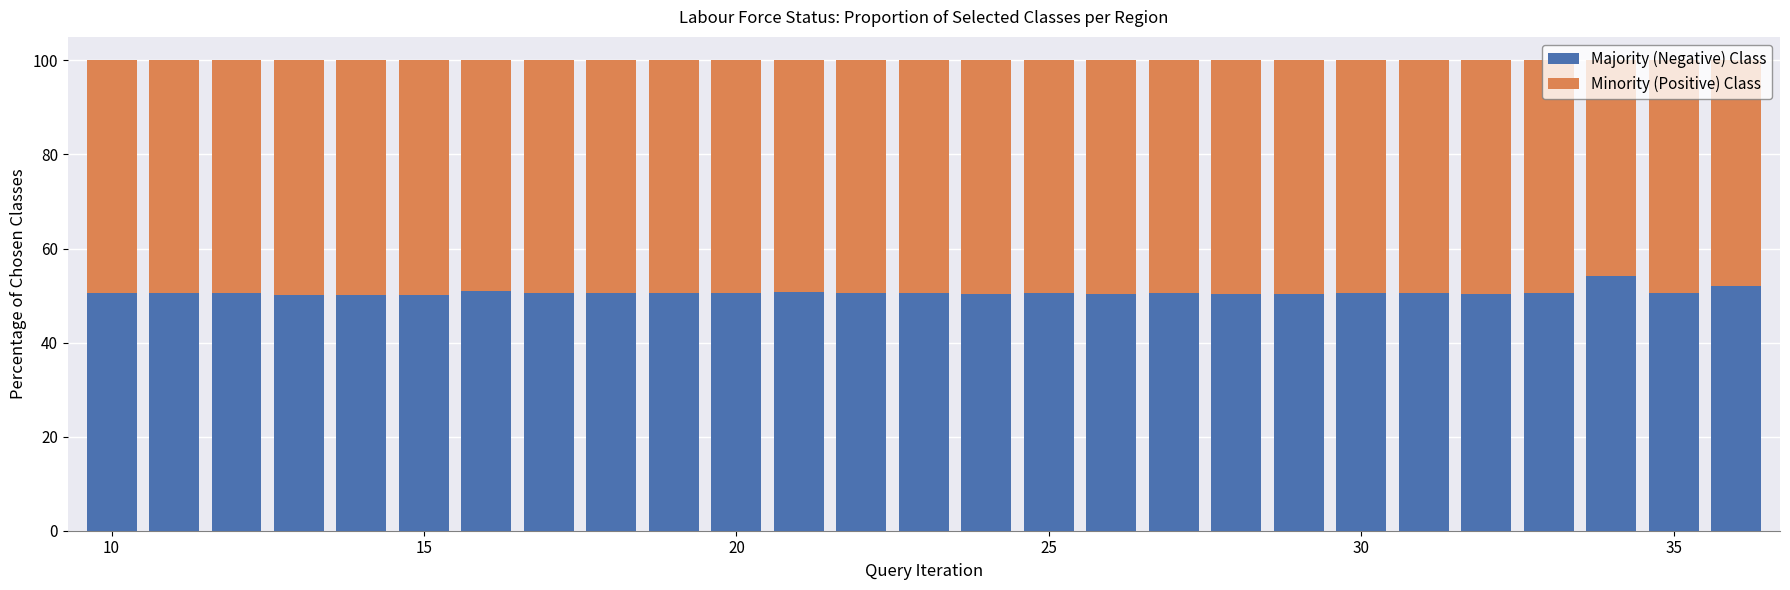

What is the highest value of the Majority (Negative) Class series?

54.1